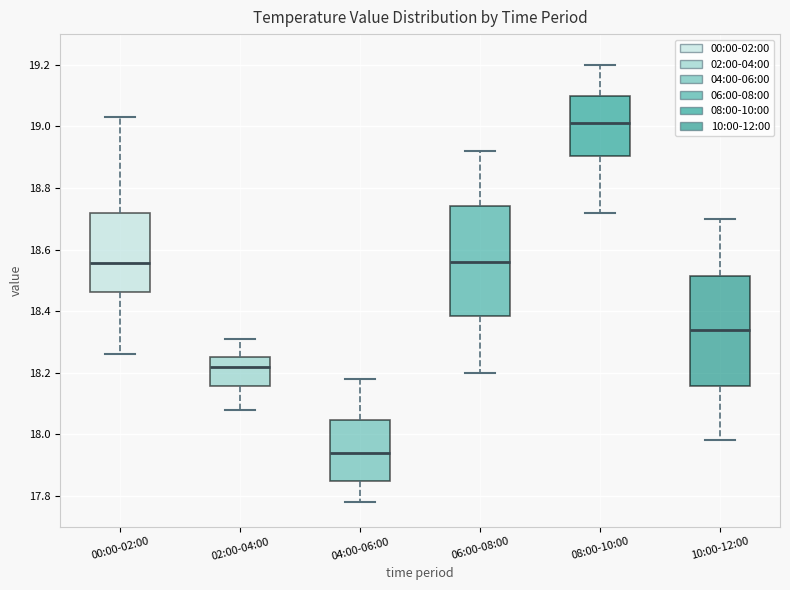

Reading left to right, transcribe this box plot: for each box, give where its median line is, the range the box spans, and where its two whiskers end, as read against the y-axis. The values are not printed on the chart, so give them approximately, as read against the axis.

00:00-02:00: median 18.56, box 18.46 to 18.72, whiskers 18.26 to 19.04
02:00-04:00: median 18.22, box 18.16 to 18.26, whiskers 18.08 to 18.32
04:00-06:00: median 17.94, box 17.86 to 18.04, whiskers 17.78 to 18.18
06:00-08:00: median 18.56, box 18.38 to 18.74, whiskers 18.20 to 18.92
08:00-10:00: median 19.02, box 18.90 to 19.10, whiskers 18.72 to 19.20
10:00-12:00: median 18.34, box 18.16 to 18.52, whiskers 17.98 to 18.70